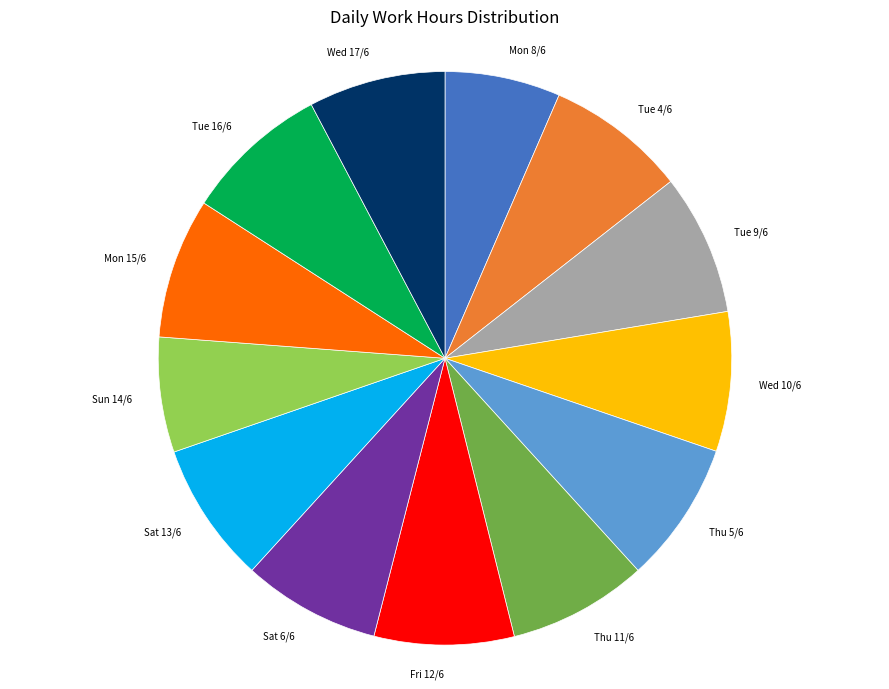

Is the sum of Fri 12/6 and Sun 14/6 greater than half?

No